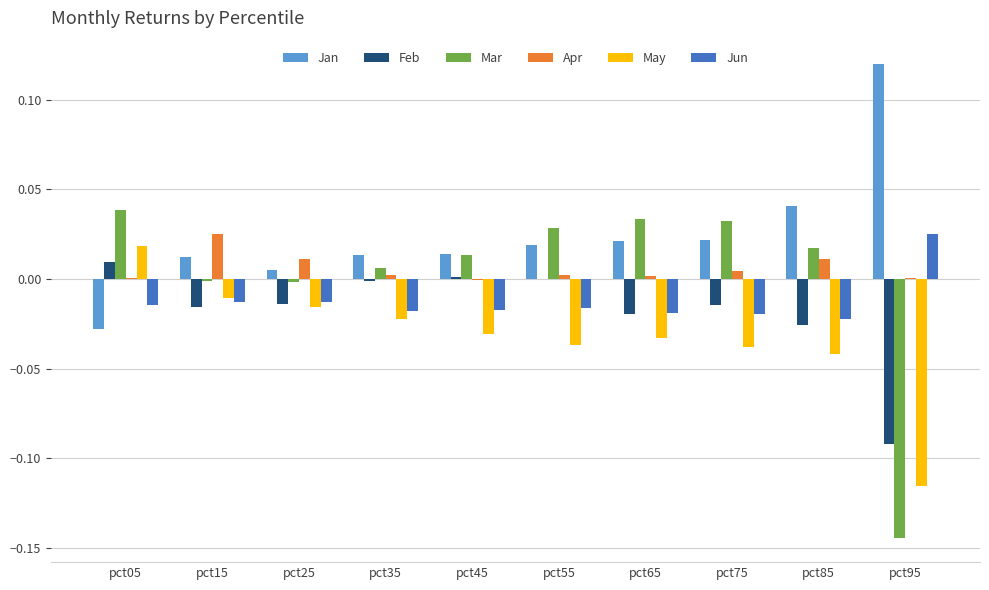

Is the value of Jan at pct75 greater than the value of Feb at pct05?

Yes